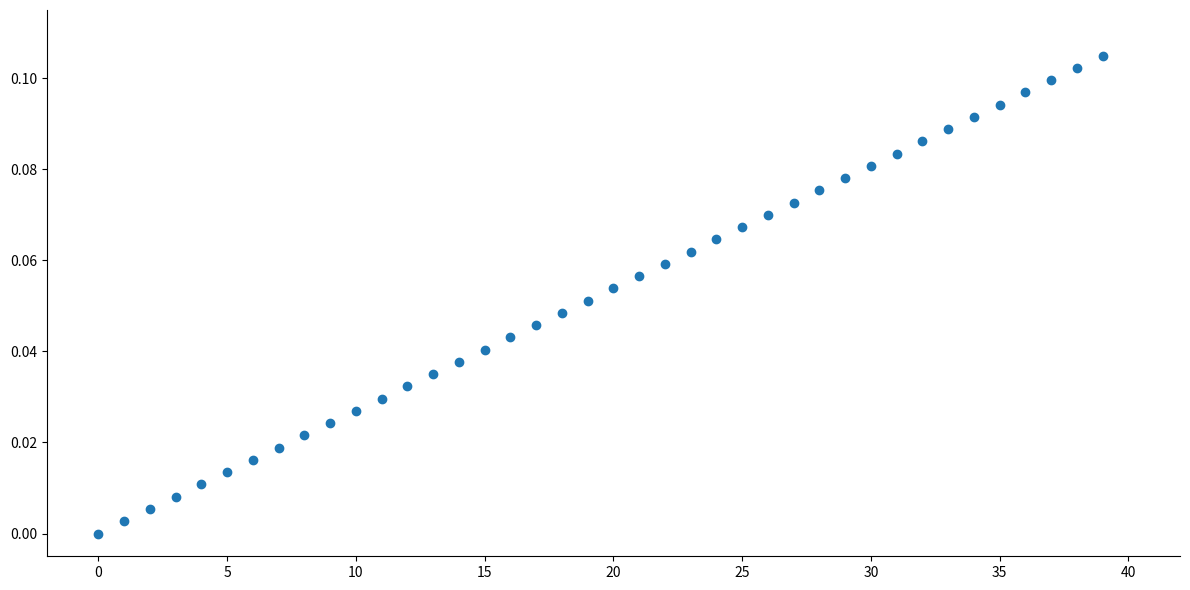

Count the number of points in this scatter plot.

40